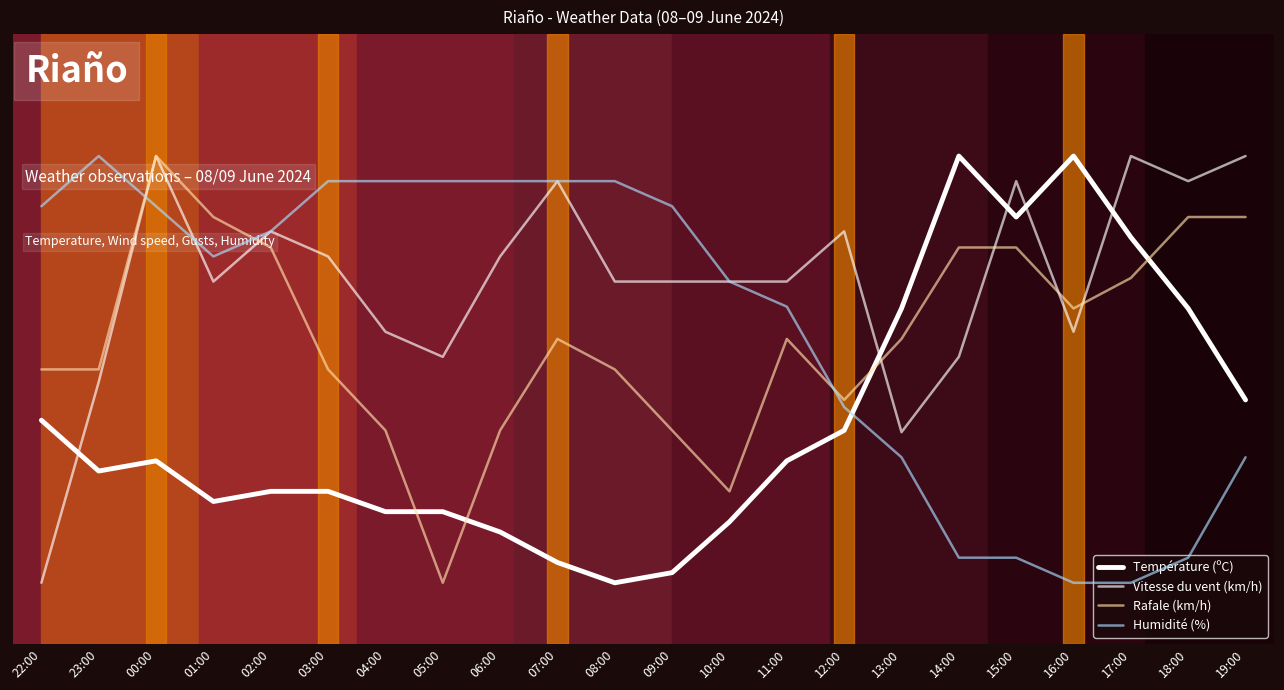

What is the total value across all series at 17:00?

43.3